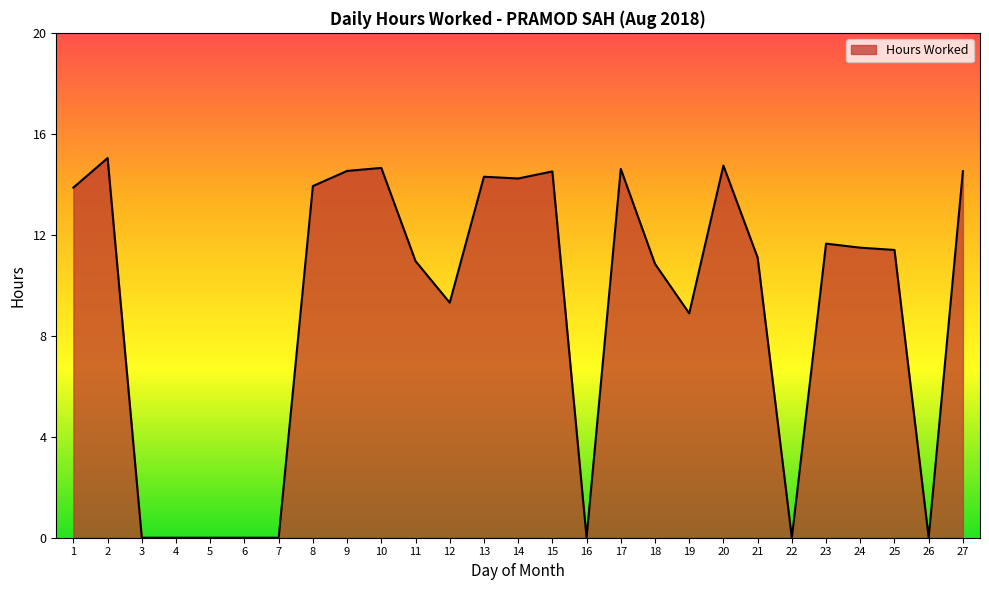

Does the chart have visible grid lines?

No